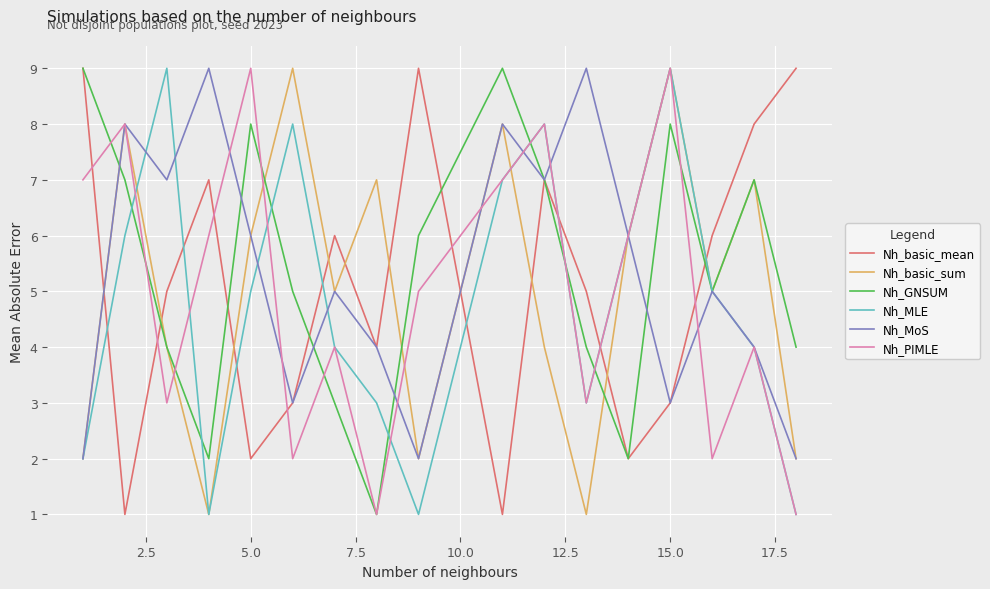

What is the highest value of the Nh_GNSUM series?

9